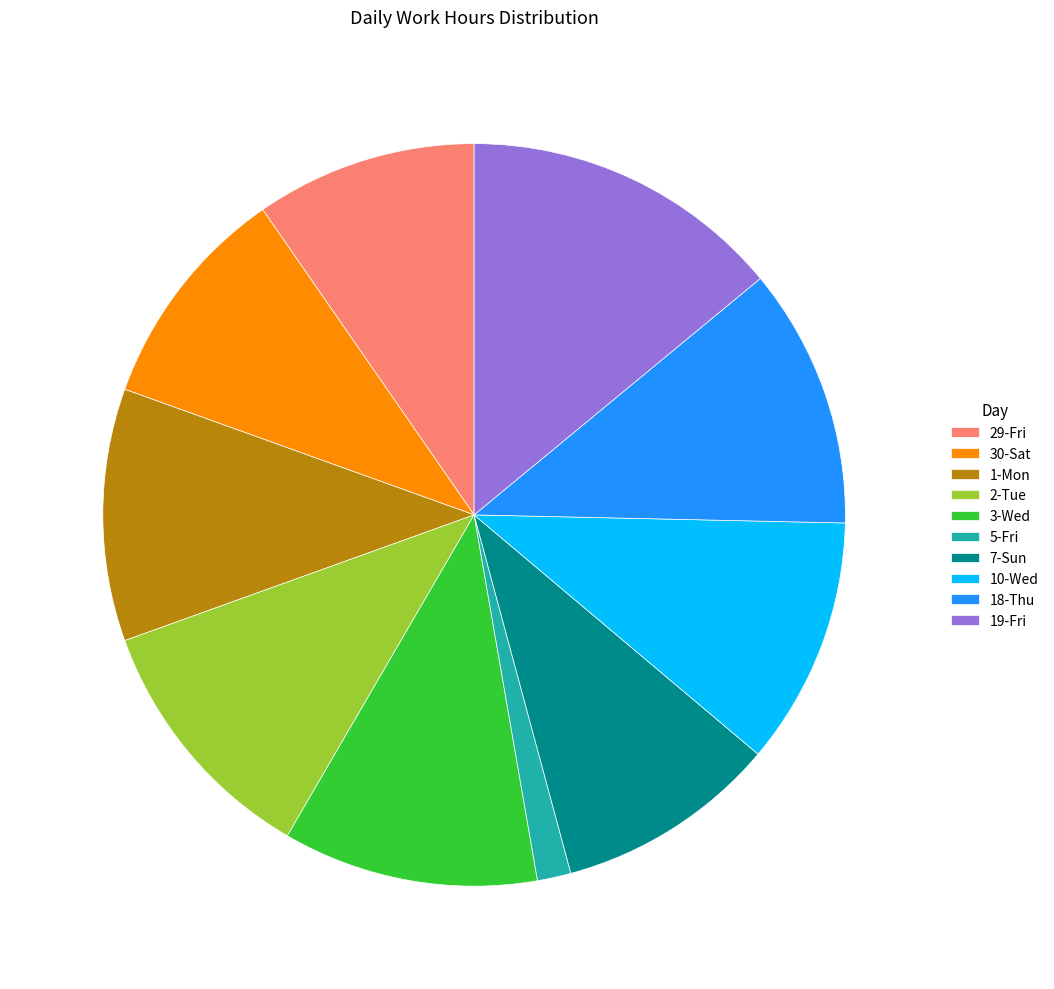

Does 2-Tue represent more than half of the total?

No